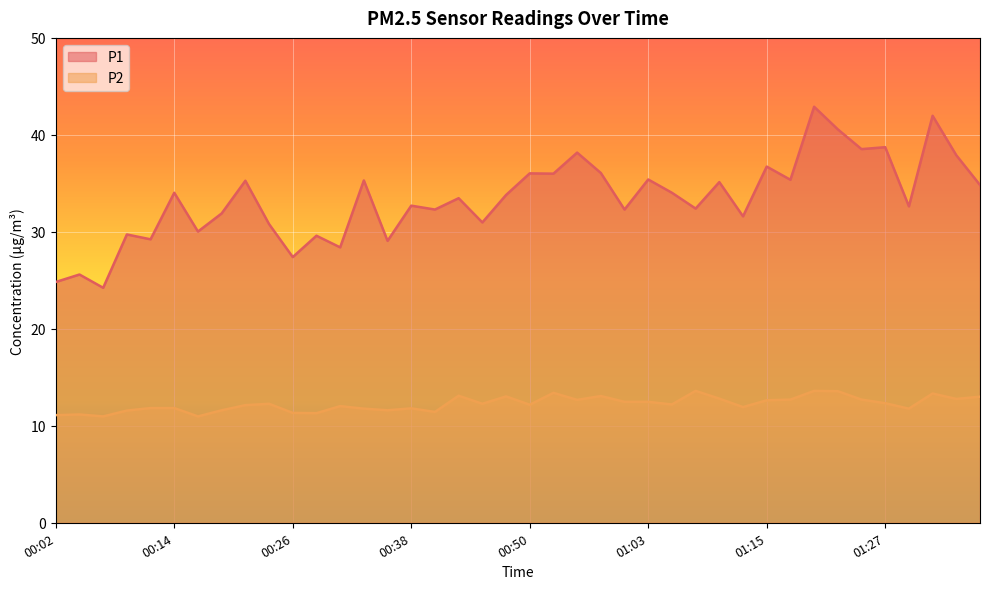

True or false: P2 has a value of 17.4 at 00:33.

False